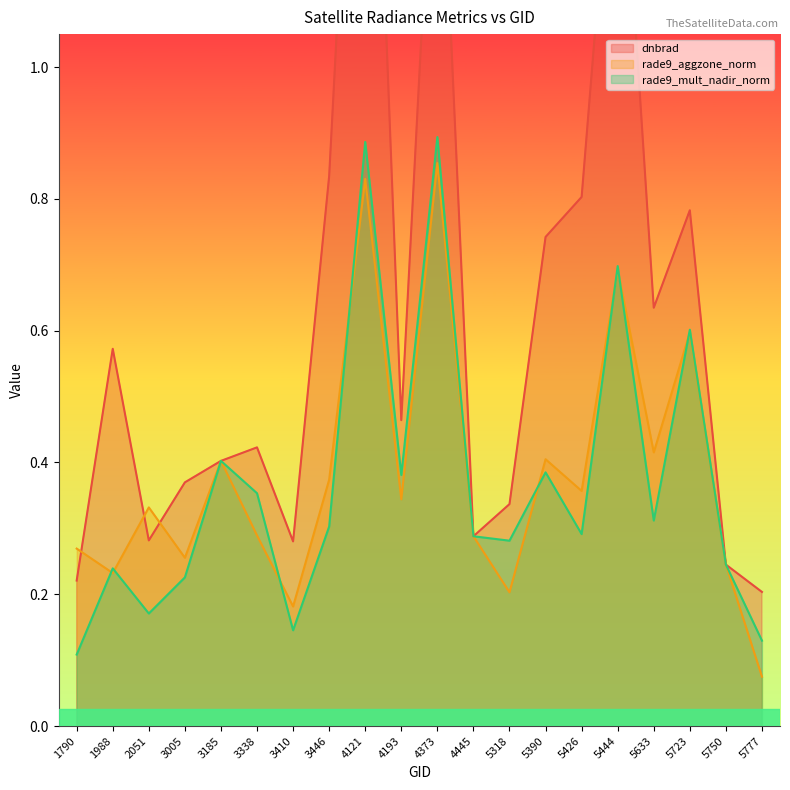

What is the average value of the rade9_aggzone_norm series?

0.4